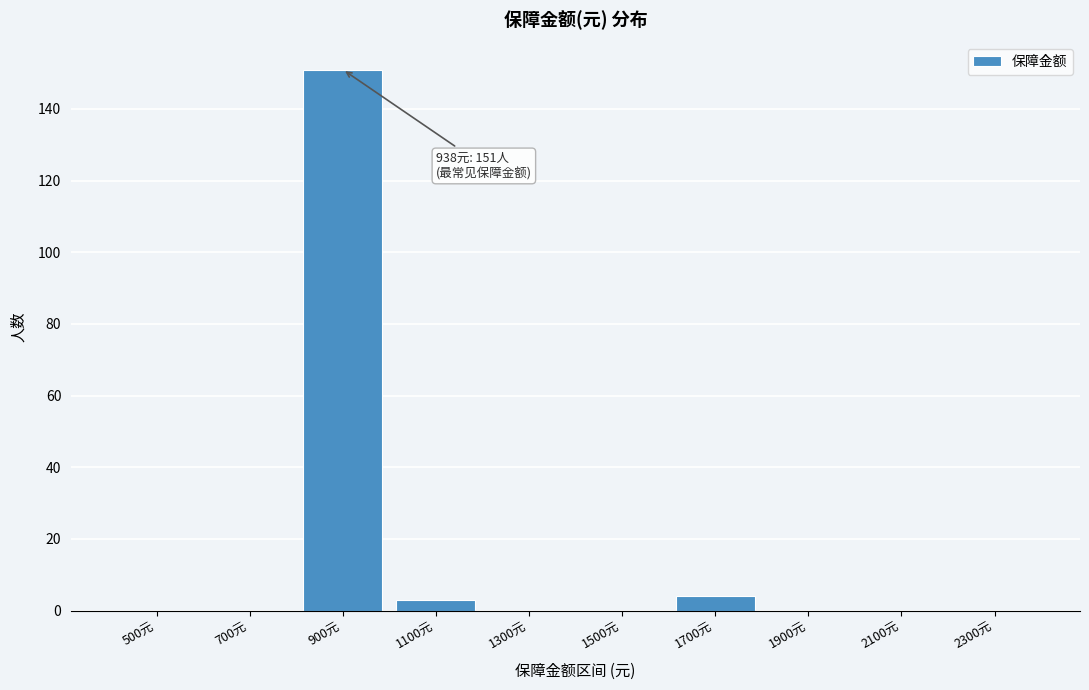

Reading left to right, what are all the values shown in this chart?

500元=0	700元=0	900元=151	1100元=3	1300元=0	1500元=0	1700元=4	1900元=0	2100元=0	2300元=0